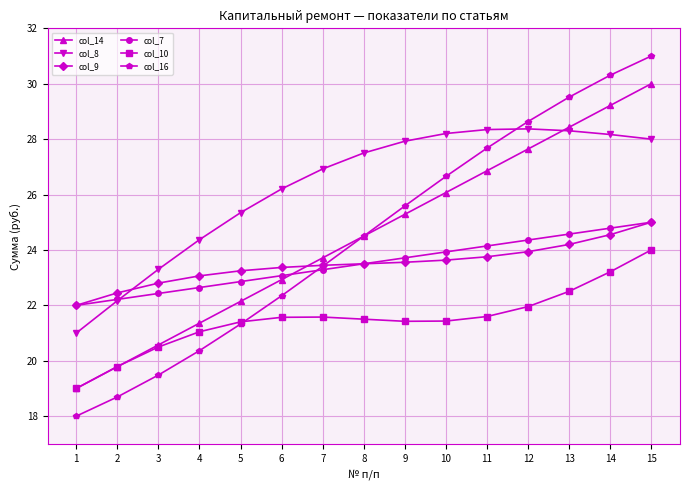

Where does the col_9 series first go above 23?

4